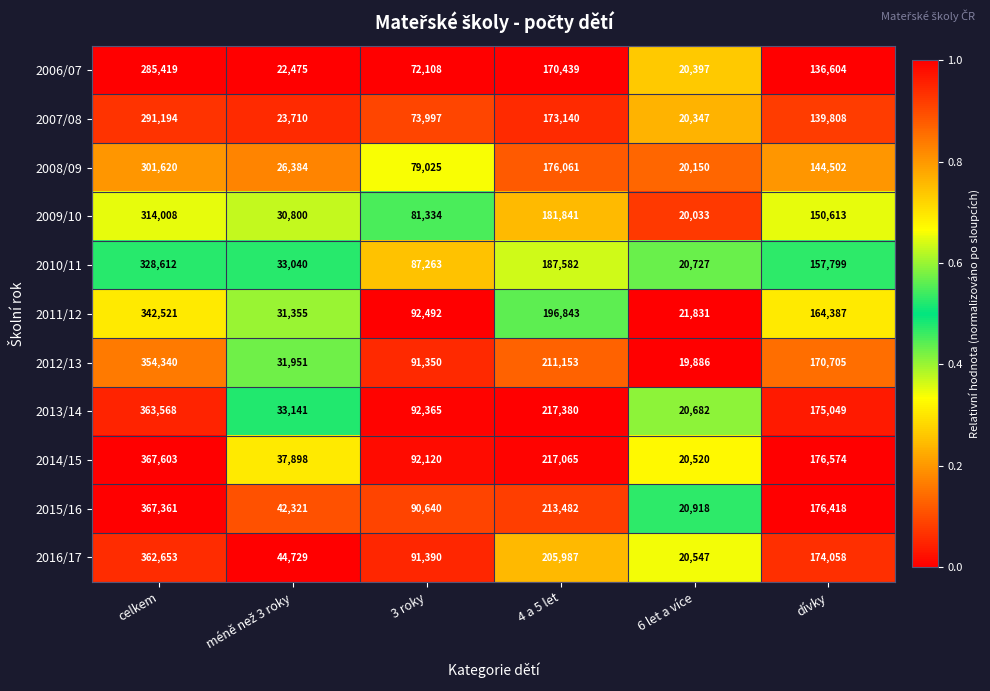

Is it true that 2014/15 equals 20520 at 6 let a více?

True